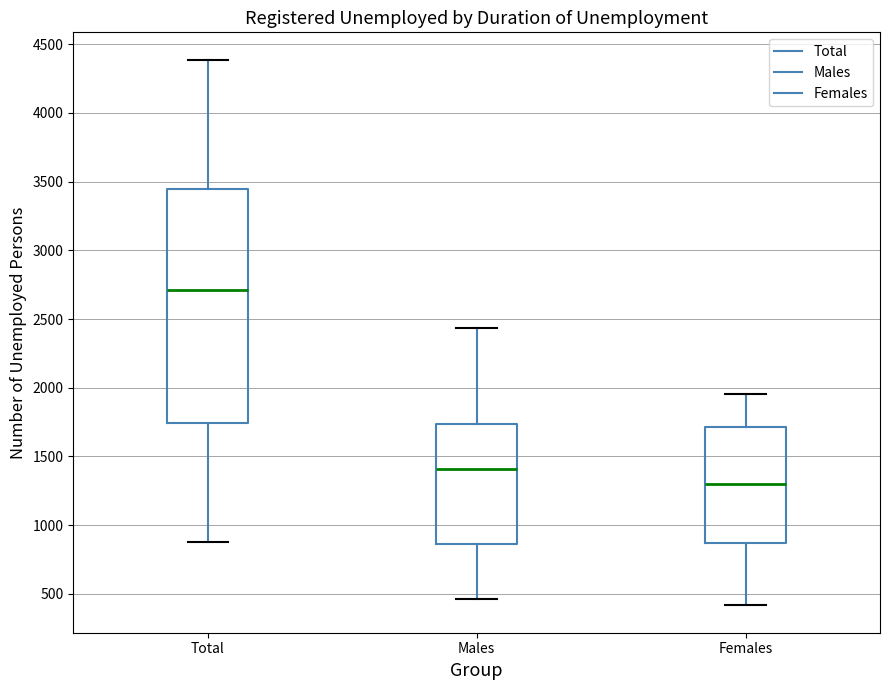

Which box has the highest median line?

Total